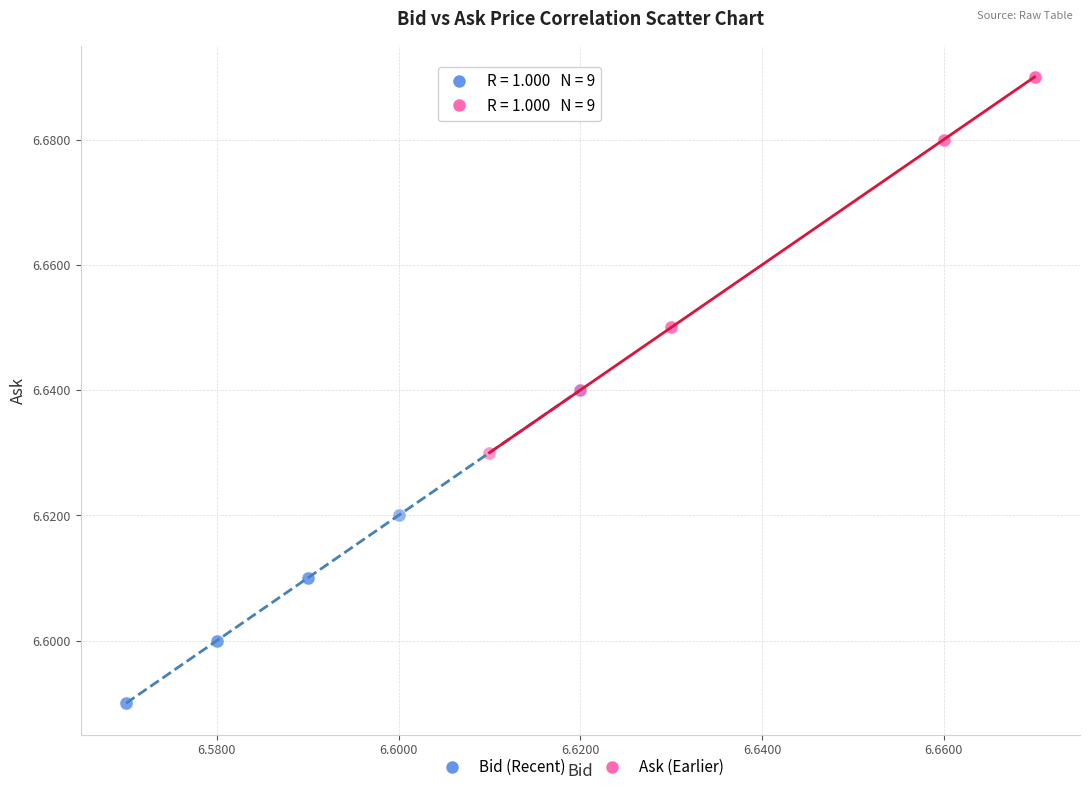

What are all the series names shown in the legend?

Bid (Recent), Ask (Earlier)